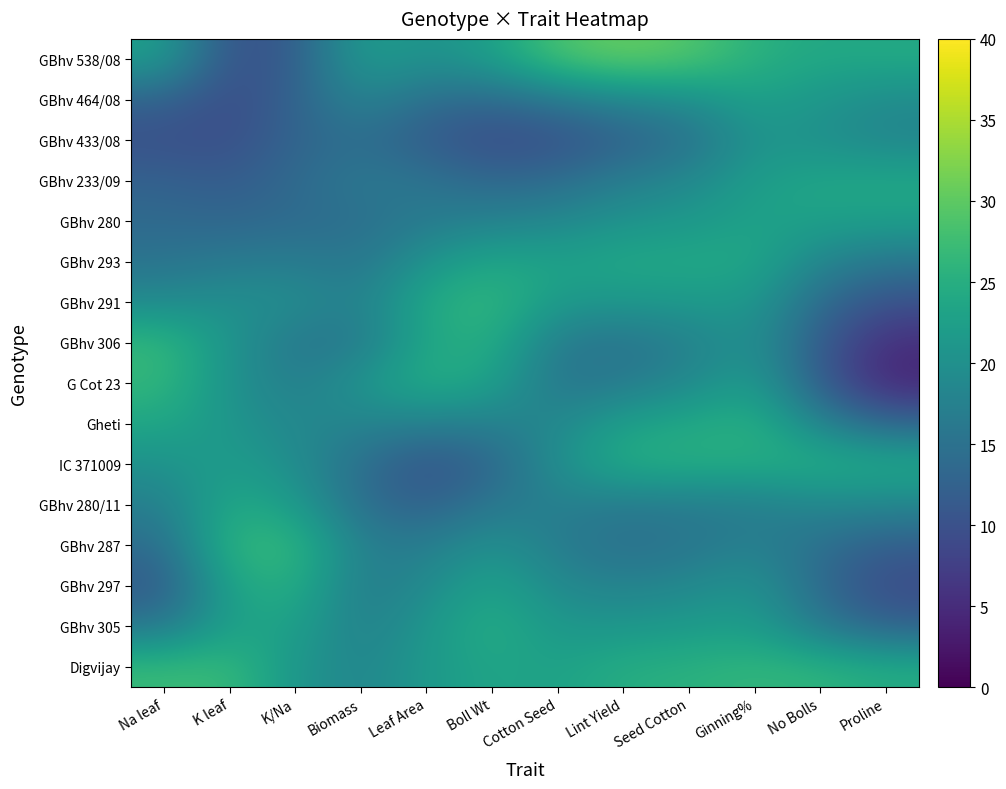

Reading right to left, transcribe all the data shown in this chart.

Digvijay: Proline=24.5	No Bolls=25.9	Ginning%=26.4	Seed Cotton=25.4	Lint Yield=24.9	Cotton Seed=22.7	Boll Wt=23.5	Leaf Area=21.5	Biomass=18.3	K/Na=20.9	K leaf=27.1	Na leaf=27.0
GBhv 305: Proline=12.4	No Bolls=16.3	Ginning%=22.3	Seed Cotton=21.7	Lint Yield=21.0	Cotton Seed=21.1	Boll Wt=25.0	Leaf Area=21.1	Biomass=17.0	K/Na=23.0	K leaf=22.9	Na leaf=15.8
GBhv 297: Proline=9.0	No Bolls=13.6	Ginning%=20.7	Seed Cotton=18.7	Lint Yield=17.7	Cotton Seed=18.8	Boll Wt=23.4	Leaf Area=18.9	Biomass=16.4	K/Na=25.4	K leaf=23.5	Na leaf=11.1
GBhv 287: Proline=11.8	No Bolls=14.5	Ginning%=17.6	Seed Cotton=15.5	Lint Yield=14.5	Cotton Seed=16.7	Boll Wt=20.4	Leaf Area=16.7	Biomass=17.2	K/Na=26.7	K leaf=26.4	Na leaf=14.1
GBhv 280/11: Proline=18.4	No Bolls=18.6	Ginning%=16.9	Seed Cotton=16.6	Lint Yield=16.3	Cotton Seed=17.4	Boll Wt=16.1	Leaf Area=12.1	Biomass=14.4	K/Na=22.1	K leaf=24.4	Na leaf=17.1
IC 371009: Proline=24.5	No Bolls=25.1	Ginning%=24.8	Seed Cotton=25.1	Lint Yield=24.9	Cotton Seed=20.0	Boll Wt=12.8	Leaf Area=10.1	Biomass=14.5	K/Na=19.6	K leaf=22.2	Na leaf=20.2
Gheti: Proline=13.1	No Bolls=18.1	Ginning%=25.5	Seed Cotton=24.1	Lint Yield=22.9	Cotton Seed=18.6	Boll Wt=17.4	Leaf Area=17.2	Biomass=18.1	K/Na=18.5	K leaf=21.0	Na leaf=23.7
G Cot 23: Proline=4.2	No Bolls=11.5	Ginning%=22.3	Seed Cotton=18.8	Lint Yield=16.4	Cotton Seed=15.5	Boll Wt=23.0	Leaf Area=25.1	Biomass=20.9	K/Na=16.9	K leaf=20.3	Na leaf=26.5
GBhv 306: Proline=5.2	No Bolls=11.3	Ginning%=20.5	Seed Cotton=17.3	Lint Yield=15.2	Cotton Seed=16.3	Boll Wt=25.2	Leaf Area=23.9	Biomass=16.1	K/Na=15.7	K leaf=20.8	Na leaf=26.6
GBhv 291: Proline=9.9	No Bolls=13.8	Ginning%=21.5	Seed Cotton=21.6	Lint Yield=21.2	Cotton Seed=21.6	Boll Wt=26.6	Leaf Area=24.3	Biomass=17.2	K/Na=19.6	K leaf=20.1	Na leaf=19.1
GBhv 293: Proline=15.8	No Bolls=18.2	Ginning%=23.9	Seed Cotton=24.0	Lint Yield=24.1	Cotton Seed=22.9	Boll Wt=23.9	Leaf Area=20.7	Biomass=15.6	K/Na=16.8	K leaf=16.4	Na leaf=15.2
GBhv 280: Proline=22.6	No Bolls=22.7	Ginning%=23.0	Seed Cotton=21.3	Lint Yield=20.6	Cotton Seed=18.6	Boll Wt=17.7	Leaf Area=16.5	Biomass=14.5	K/Na=13.9	K leaf=13.2	Na leaf=13.8
GBhv 233/09: Proline=24.0	No Bolls=23.7	Ginning%=22.2	Seed Cotton=18.7	Lint Yield=17.0	Cotton Seed=14.2	Boll Wt=13.3	Leaf Area=15.4	Biomass=16.3	K/Na=13.8	K leaf=11.4	Na leaf=12.5
GBhv 433/08: Proline=18.2	No Bolls=19.9	Ginning%=20.6	Seed Cotton=14.7	Lint Yield=12.2	Cotton Seed=9.9	Boll Wt=9.2	Leaf Area=11.5	Biomass=14.5	K/Na=12.9	K leaf=9.5	Na leaf=9.8
GBhv 464/08: Proline=19.2	No Bolls=21.0	Ginning%=22.9	Seed Cotton=19.6	Lint Yield=18.4	Cotton Seed=16.0	Boll Wt=13.7	Leaf Area=14.4	Biomass=18.3	K/Na=12.7	K leaf=9.0	Na leaf=12.7
GBhv 538/08: Proline=24.3	No Bolls=24.0	Ginning%=25.5	Seed Cotton=29.3	Lint Yield=30.8	Cotton Seed=28.7	Boll Wt=22.6	Leaf Area=20.1	Biomass=22.4	K/Na=11.4	K leaf=9.9	Na leaf=22.4